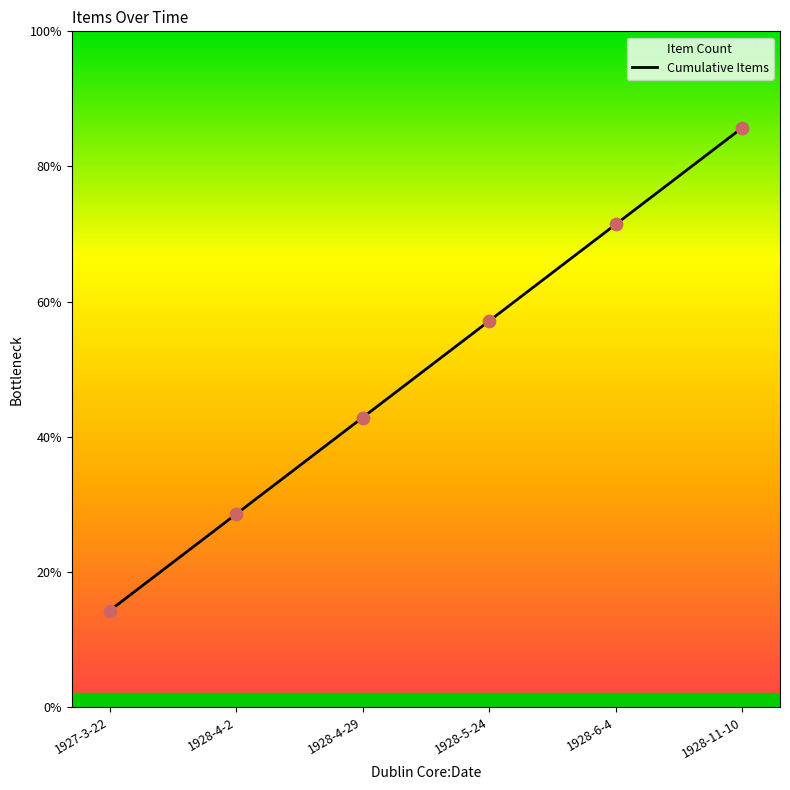

Between 1928-6-4 and 1927-3-22, which is larger?

1928-6-4